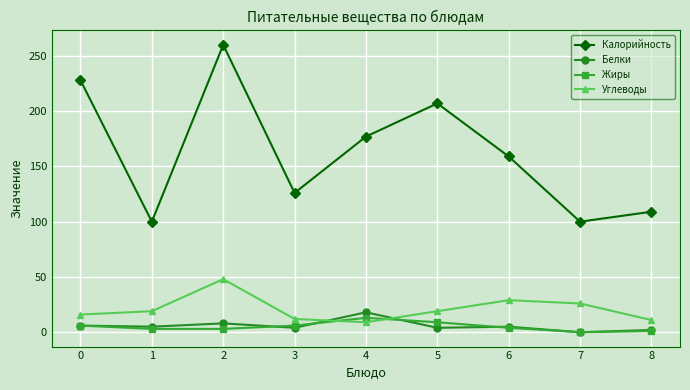

How many lines are shown in the chart?

4